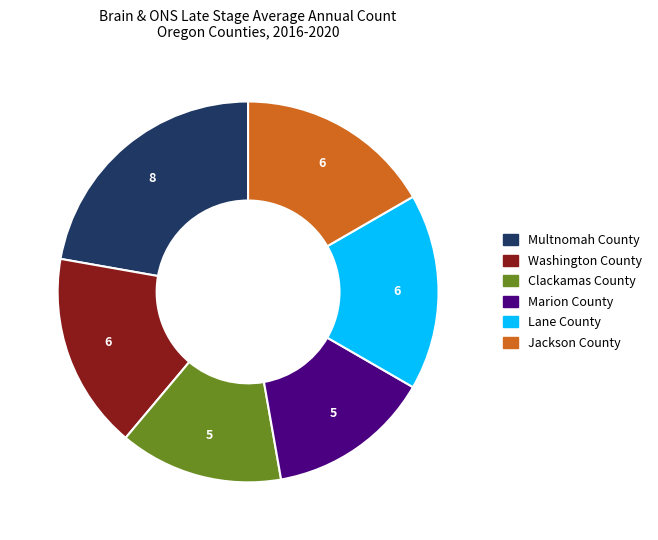

What is the largest slice in the pie chart?

Multnomah County